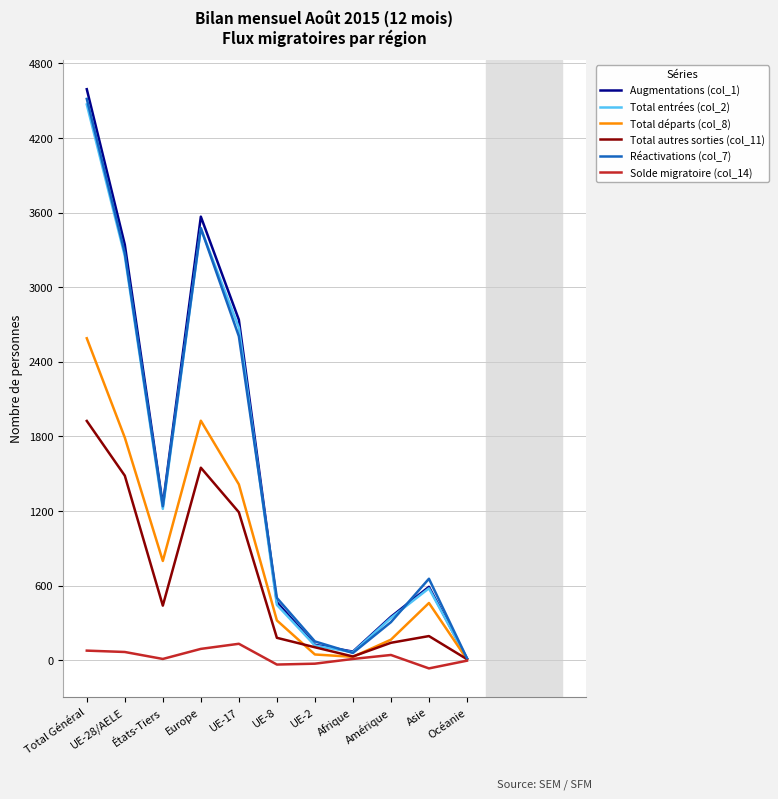

How many distinct data groups are displayed?

6